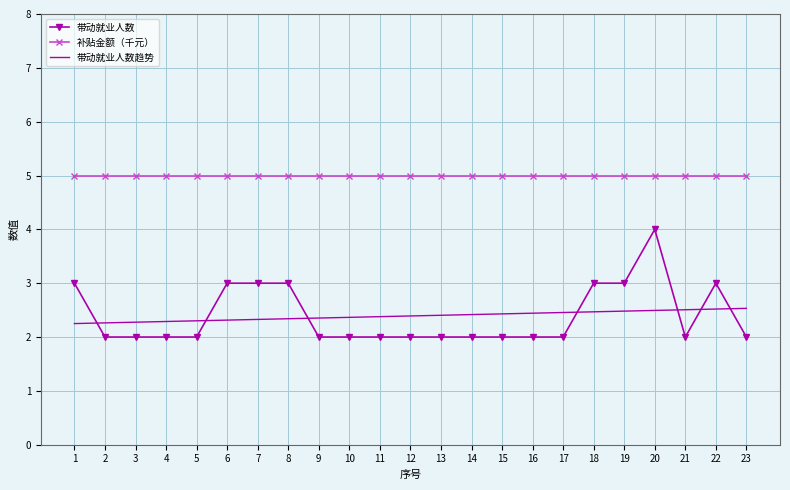

Between 1 and 18, which series saw the biggest shift?

带动就业人数趋势